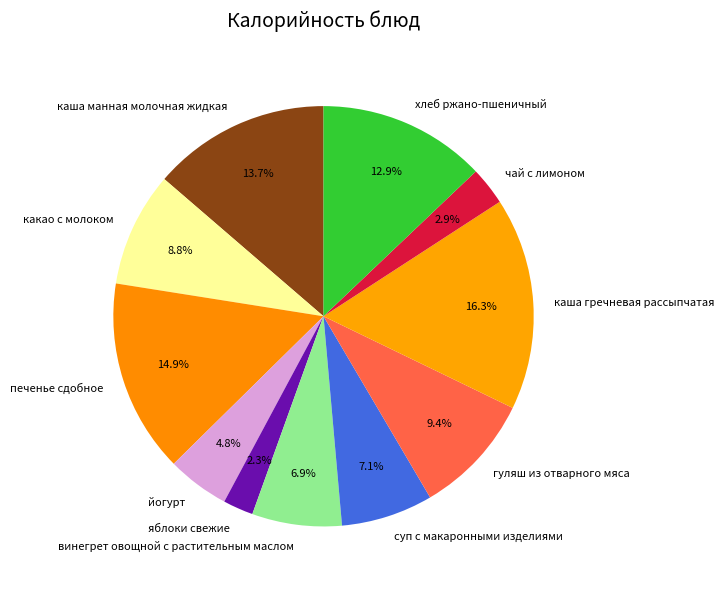

Combined, do суп с макаронными изделиями and хлеб ржано-пшеничный account for over 50%?

No